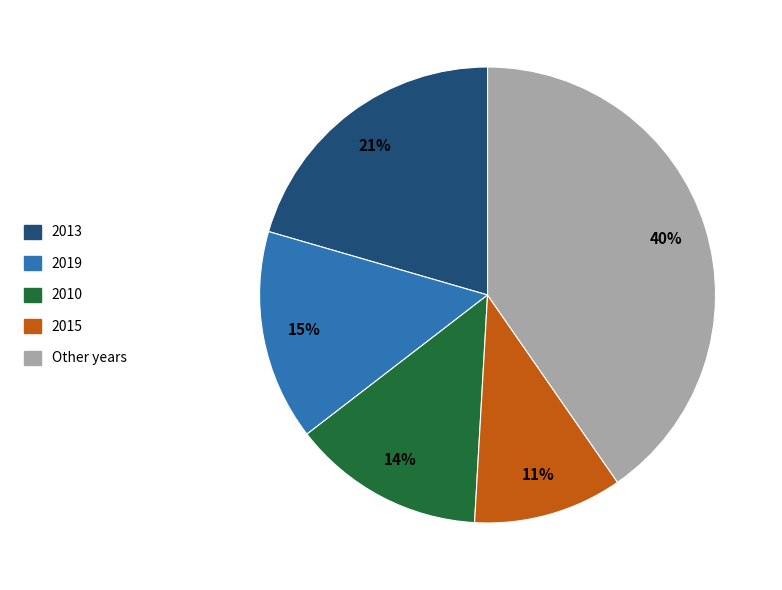

Rank the categories by value from highest to lowest.

Other years, 2013, 2019, 2010, 2015